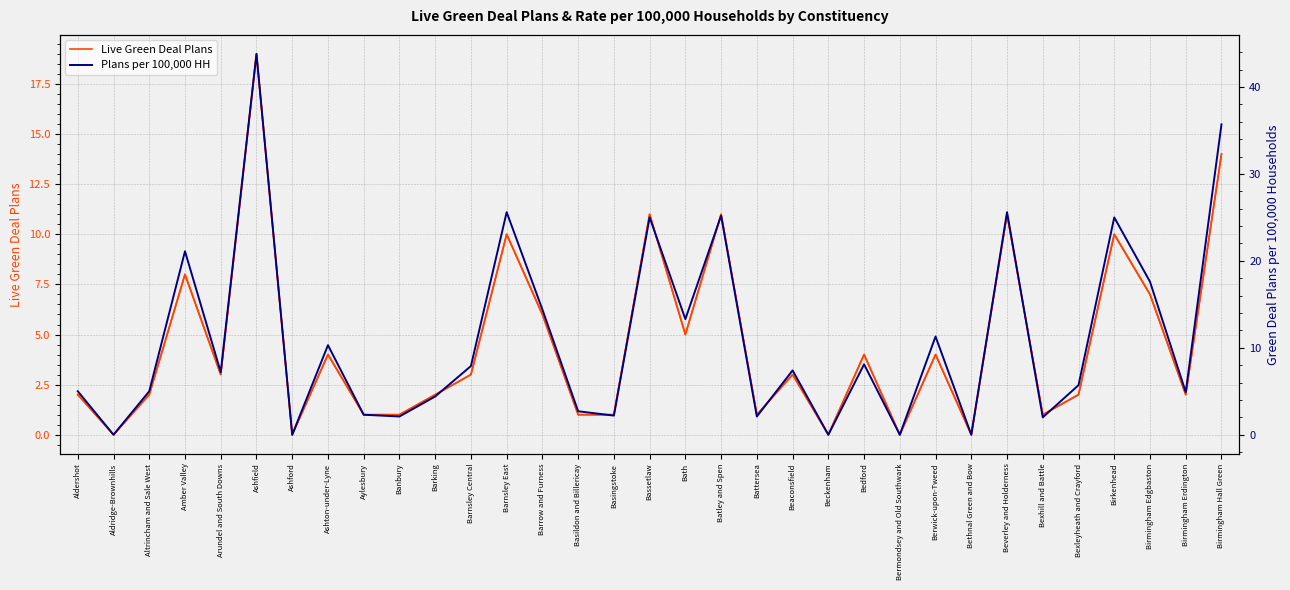

List the labels in order of Live Green Deal Plans value, smallest first.

Aldridge-Brownhills, Ashford, Beckenham, Bermondsey and Old Southwark, Bethnal Green and Bow, Aylesbury, Banbury, Basildon and Billericay, Basingstoke, Battersea, Bexhill and Battle, Aldershot, Altrincham and Sale West, Barking, Bexleyheath and Crayford, Birmingham Erdington, Arundel and South Downs, Barnsley Central, Beaconsfield, Ashton-under-Lyne, Bedford, Berwick-upon-Tweed, Bath, Barrow and Furness, Birmingham Edgbaston, Amber Valley, Barnsley East, Birkenhead, Bassetlaw, Batley and Spen, Beverley and Holderness, Birmingham Hall Green, Ashfield